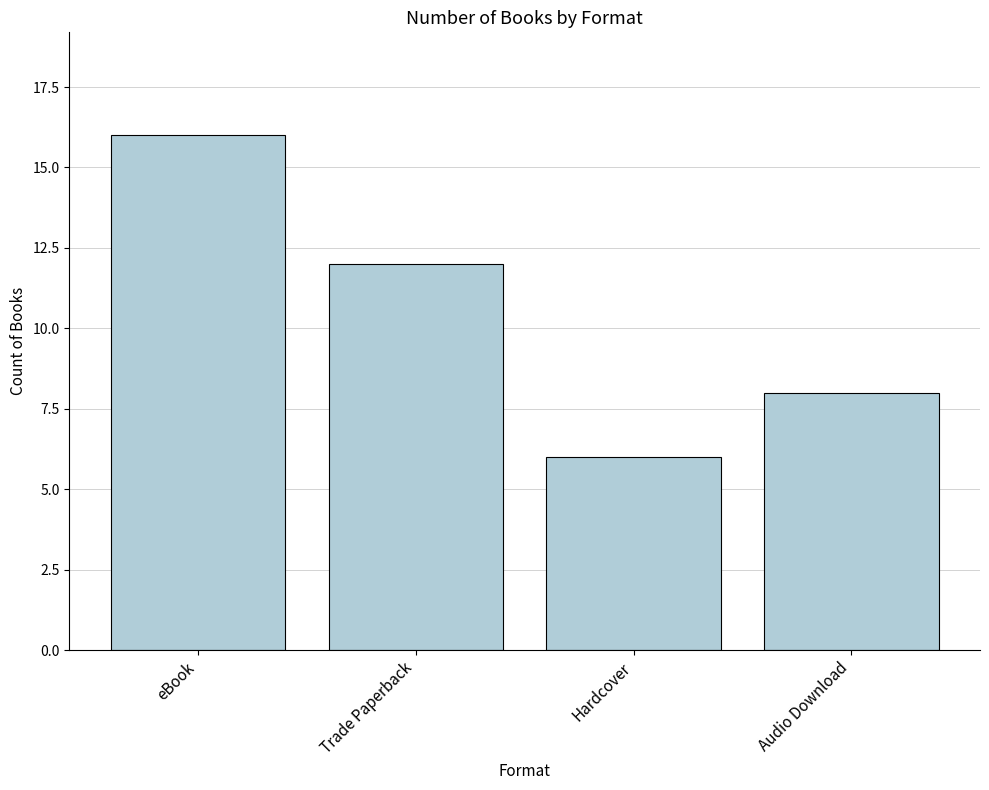

True or false: the data shows 4 at Hardcover.

False